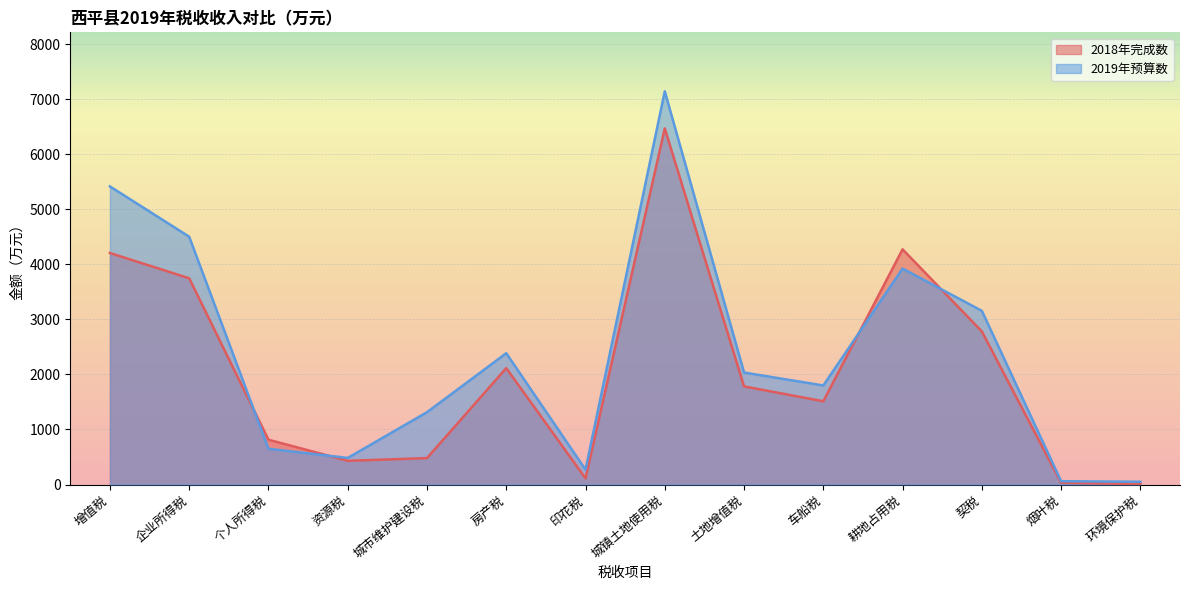

Where is the first local minimum for 2019年预算数?

资源税